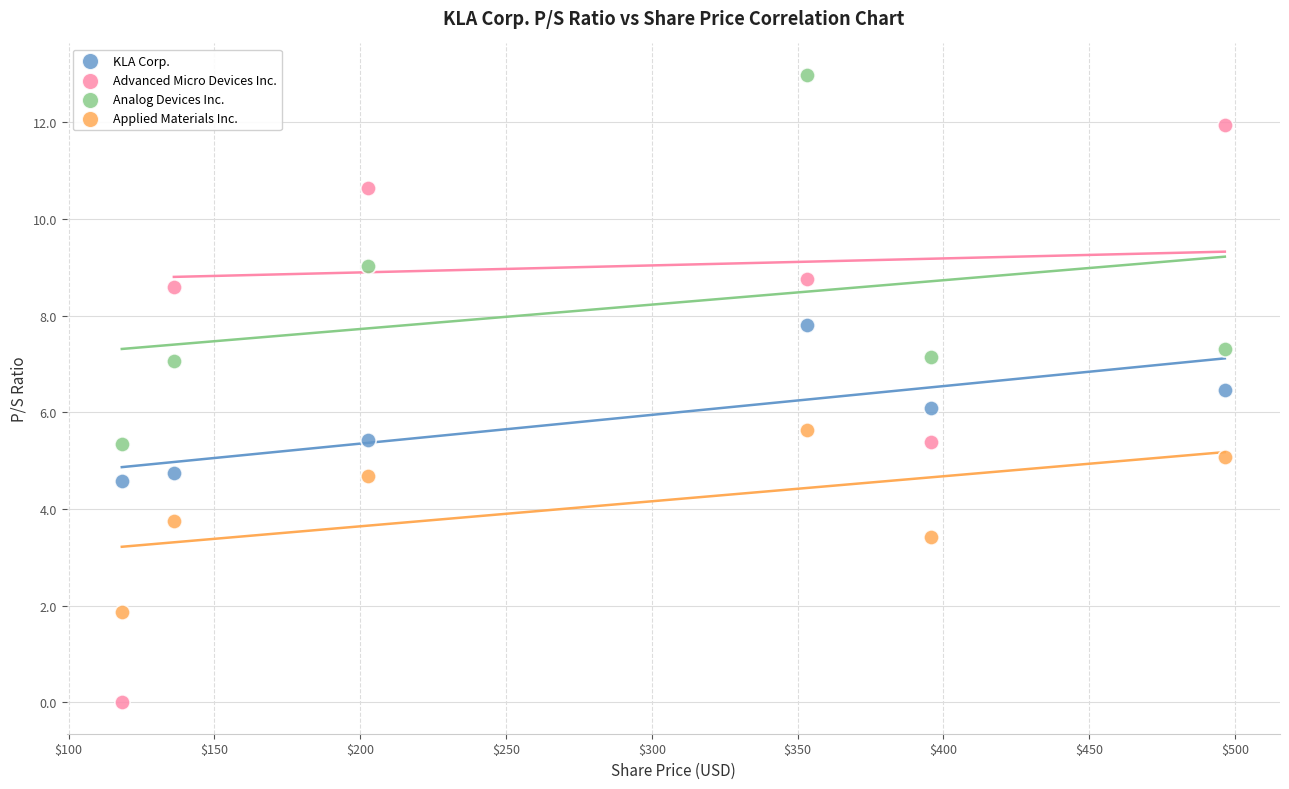

Which series has the widest spread of Y values?

Advanced Micro Devices Inc.